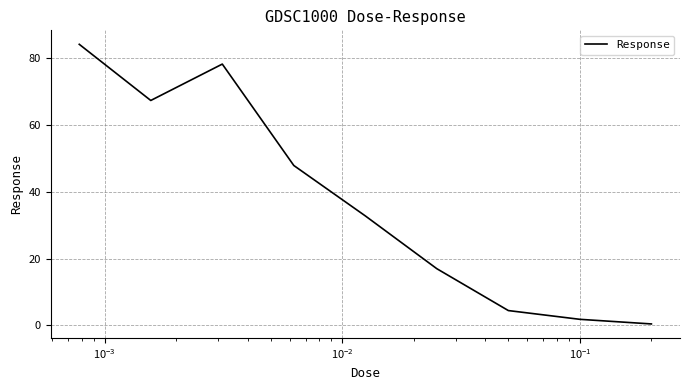

What is the greatest value displayed?

84.1